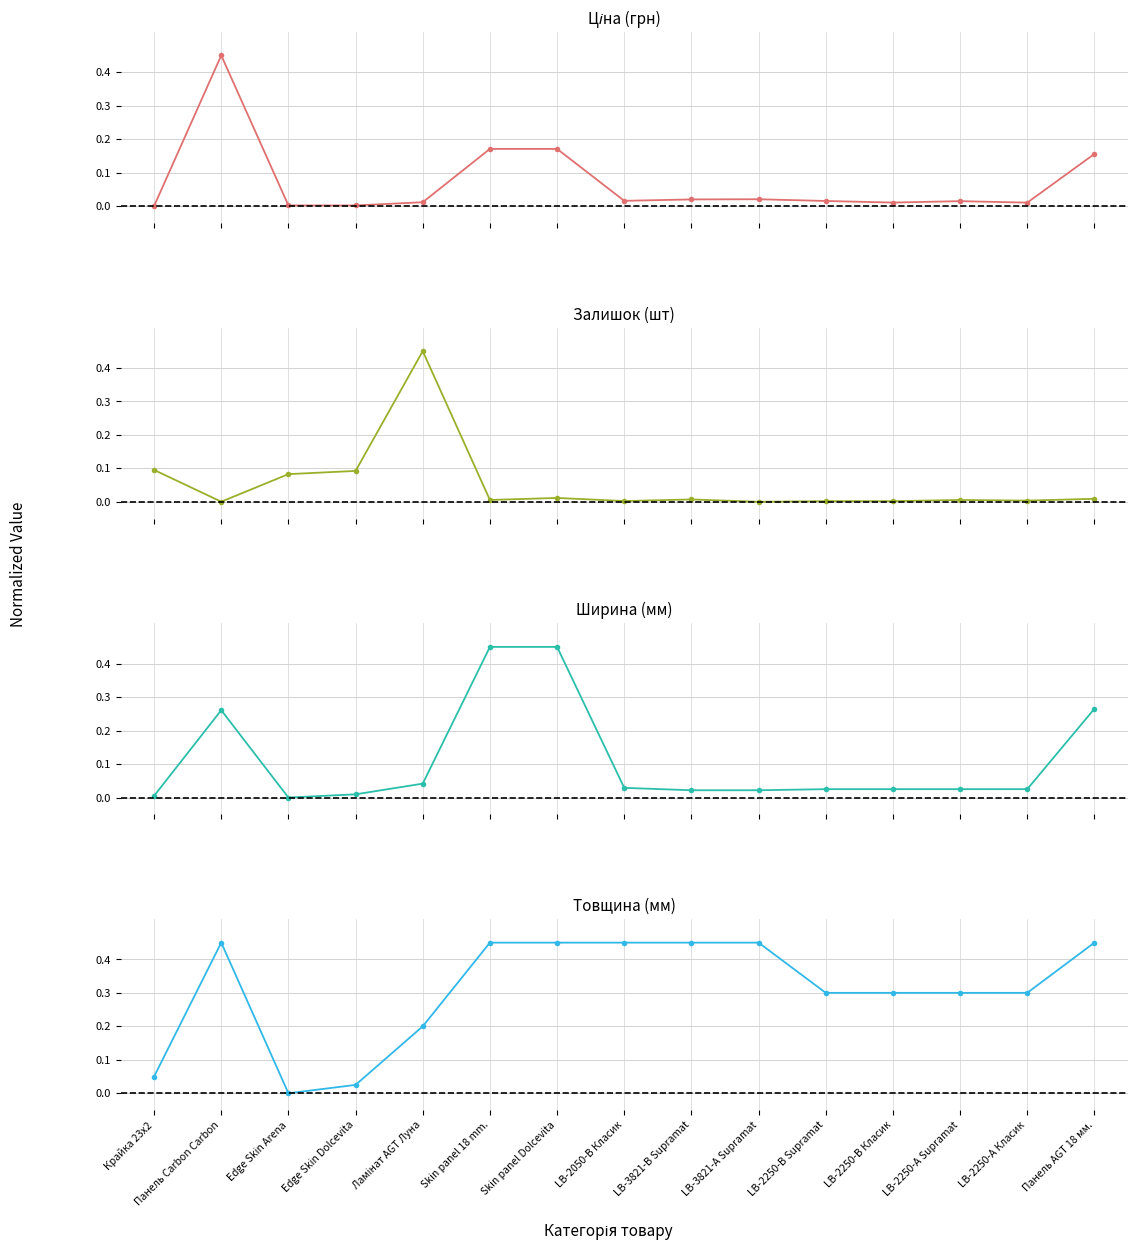

At which label does Залишок reach its minimum?

LB-3821-А Supramat